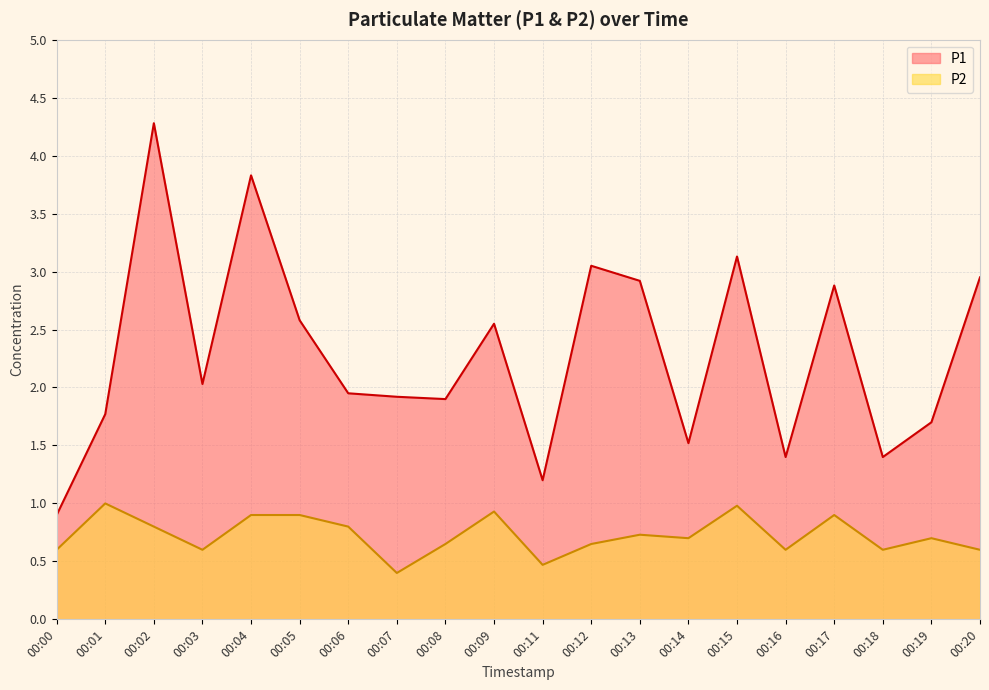

What is the value of the P2 point at the 14th from the left?

0.7